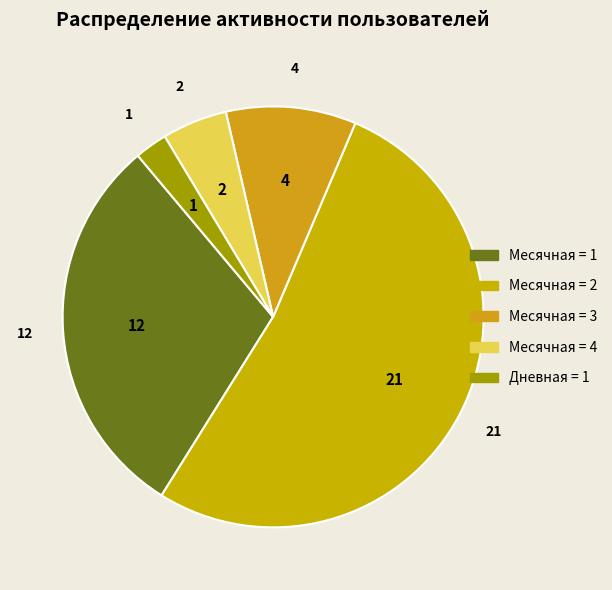

How many segments does this pie chart have?

5